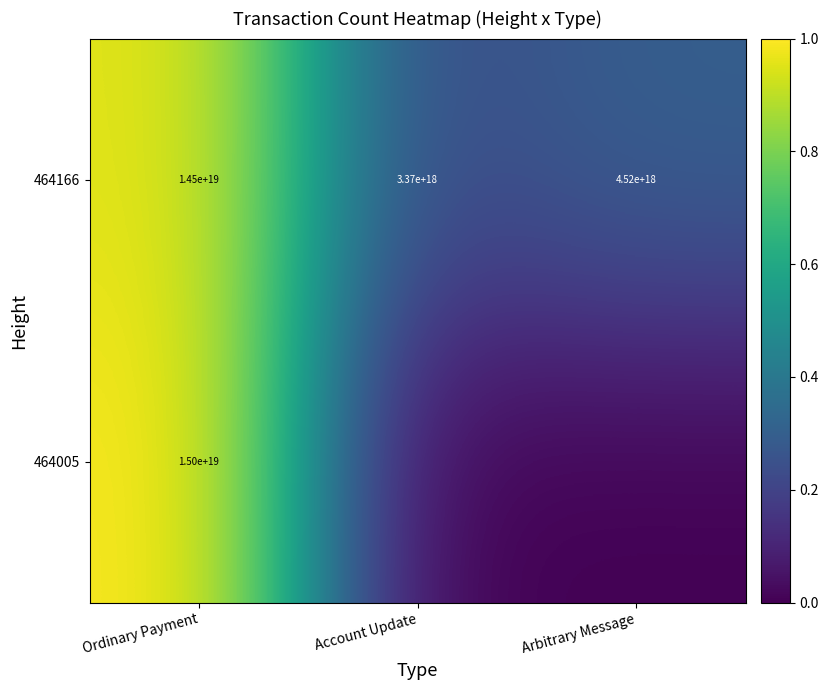

The value of 464005 at Ordinary Payment is 15000000000000000000. True or false?

True